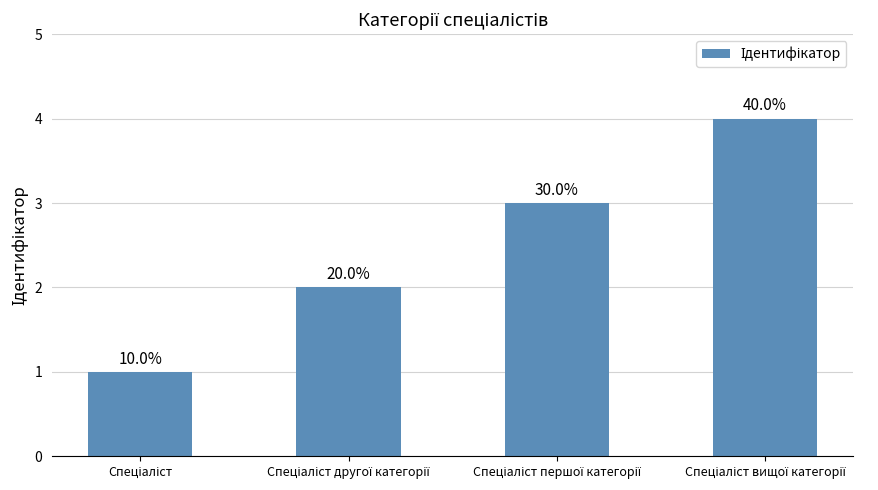

How many bars are there in total?

4